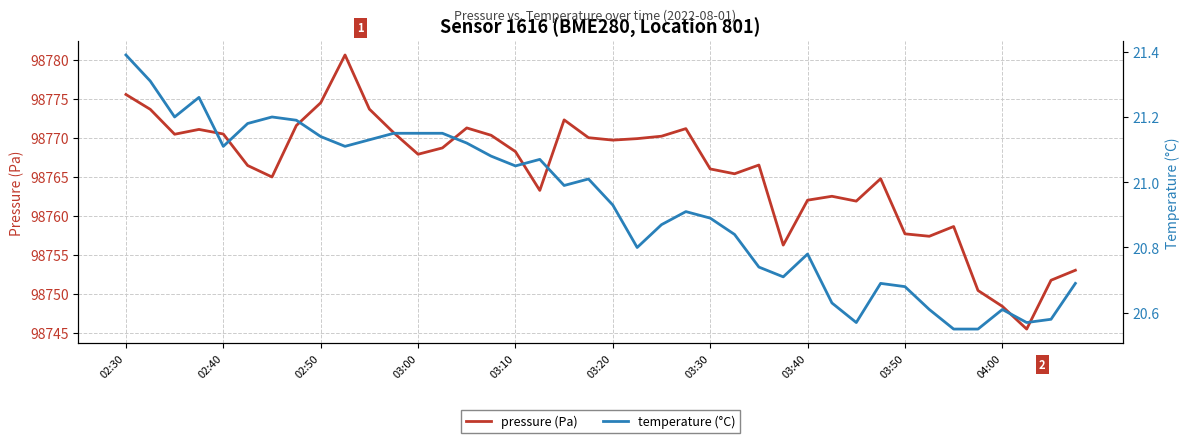

At which label is pressure (Pa) closest to 98763?

17